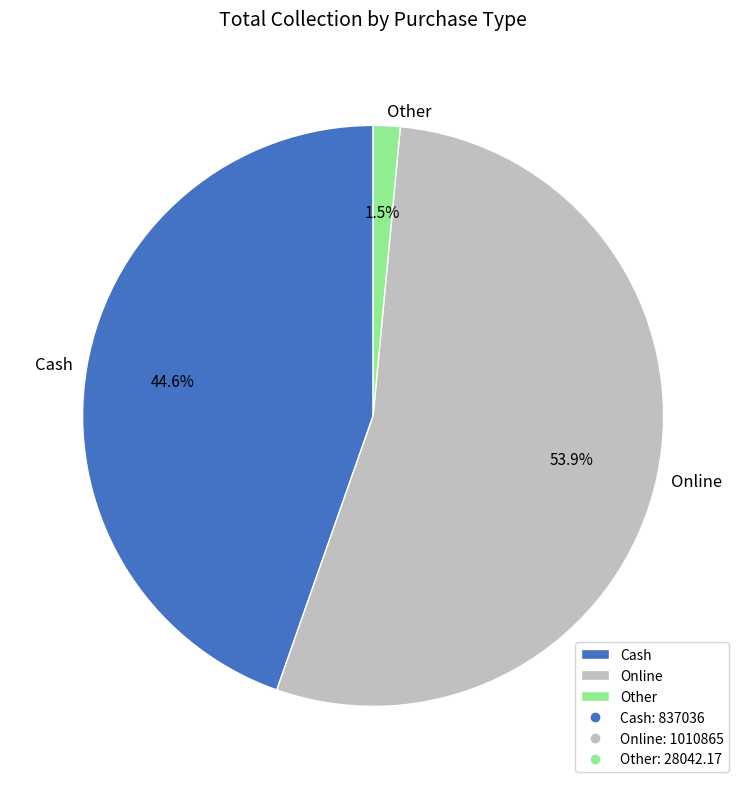

Combined, do Online and Other account for over 50%?

Yes